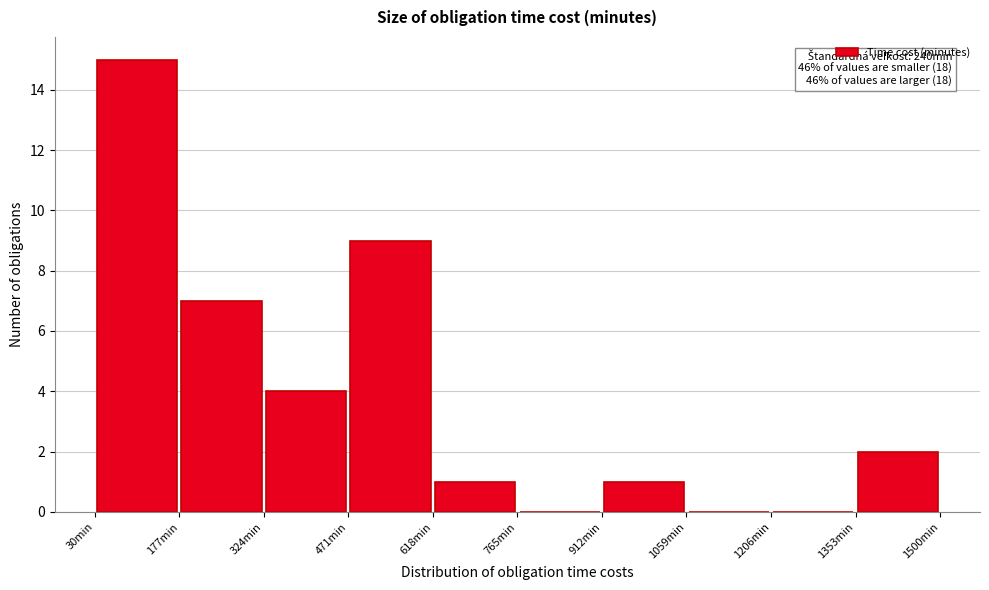

Over which range of the x-axis is the bar tallest?

40 to 180